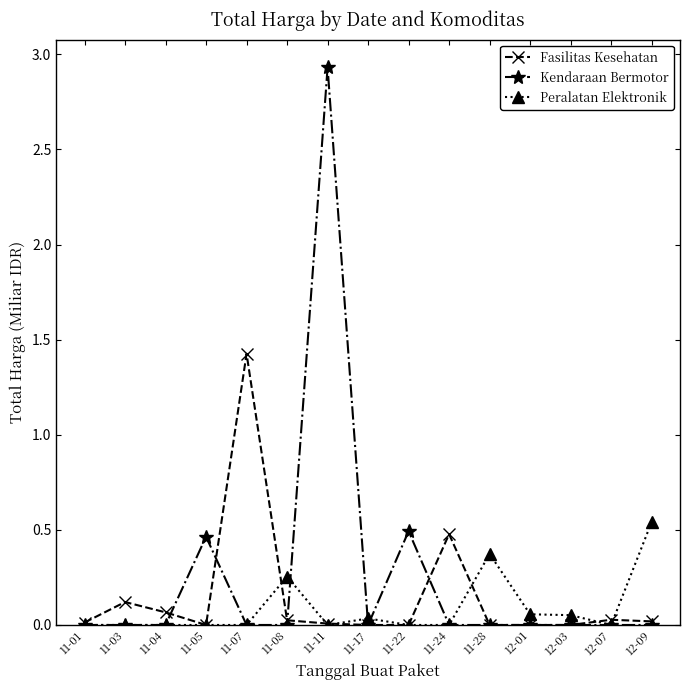

Count the Kendaraan Bermotor values in the range 0 to 1.

14